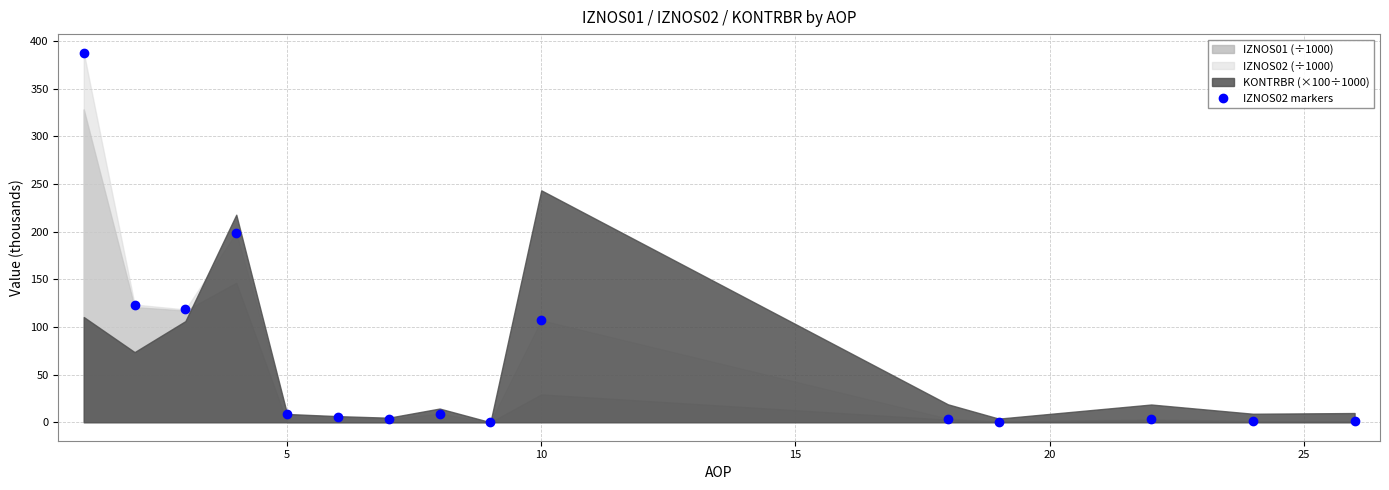

What is the maximum value for IZNOS02 markers?

387.8